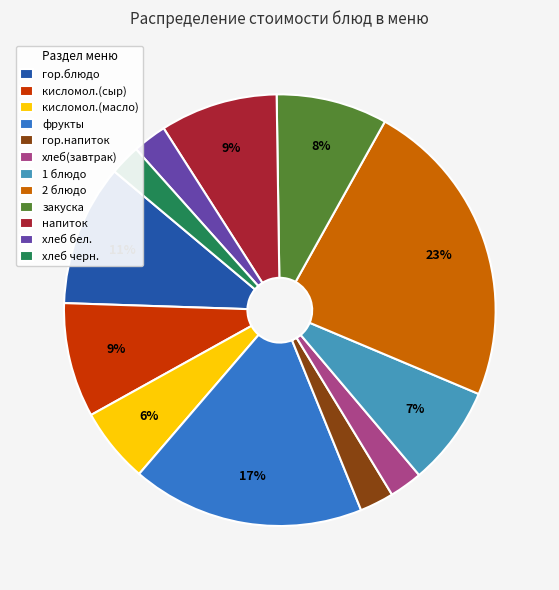

Do гор.блюдо and 1 блюдо together represent more than half of the pie?

No